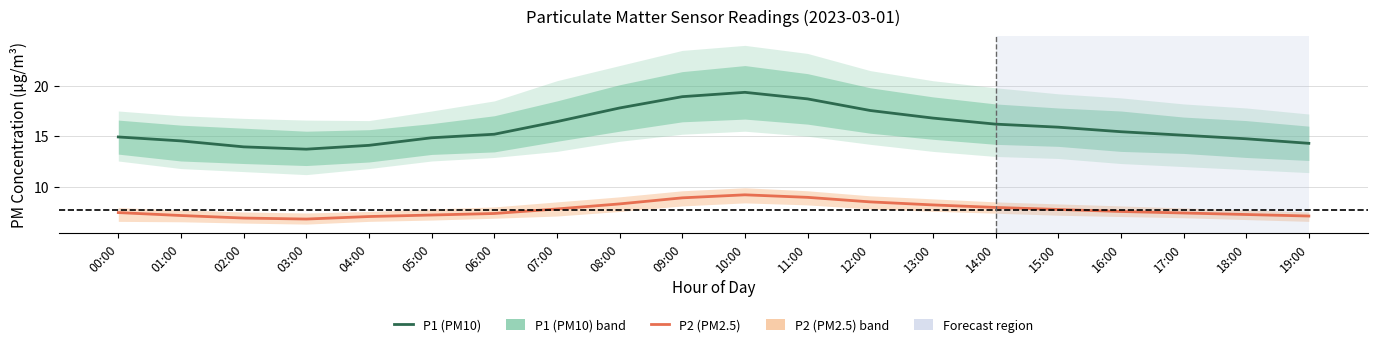

Reading left to right, what are all the values shown in this chart?

P1 (PM10): 14.9	14.5	13.9	13.7	14.1	14.8	15.2	16.4	17.8	18.9	19.4	18.7	17.6	16.8	16.2	15.9	15.4	15.1	14.8	14.3
P2 (PM2.5): 7.4	7.2	6.9	6.8	7.0	7.2	7.3	7.8	8.3	8.9	9.2	8.9	8.5	8.2	8.0	7.8	7.5	7.4	7.2	7.1